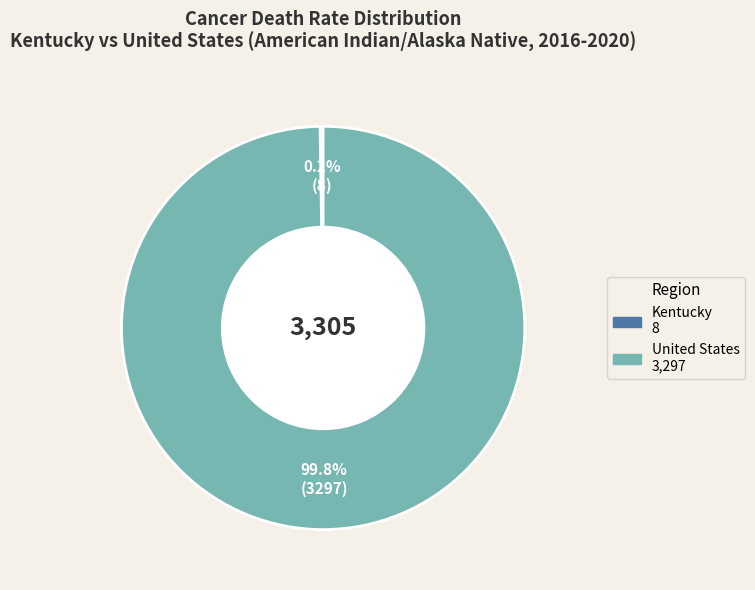

What is the majority slice?

United States